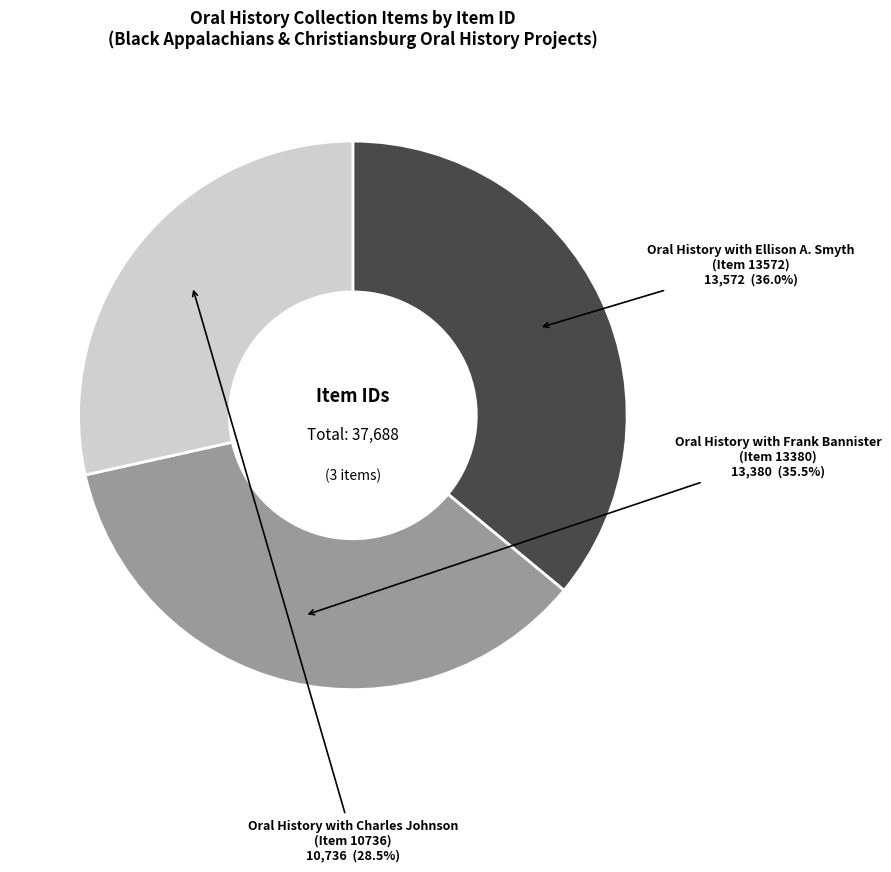

Is there any slice that represents more than half of the pie?

No